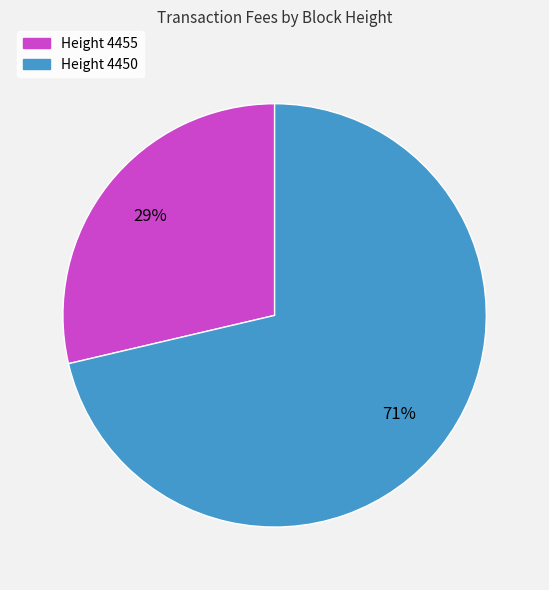

To the nearest percent, what is the average slice percentage?

50%